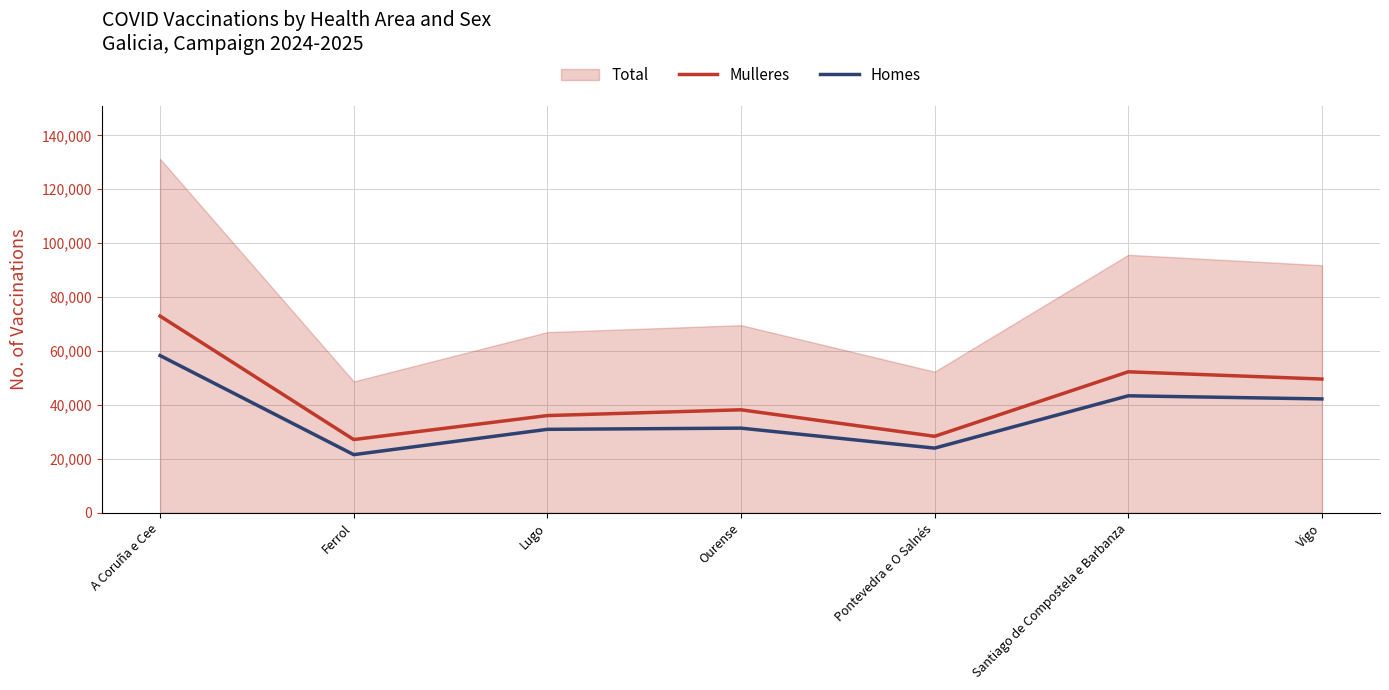

What is the total value across all series at A Coruña e Cee?

131281